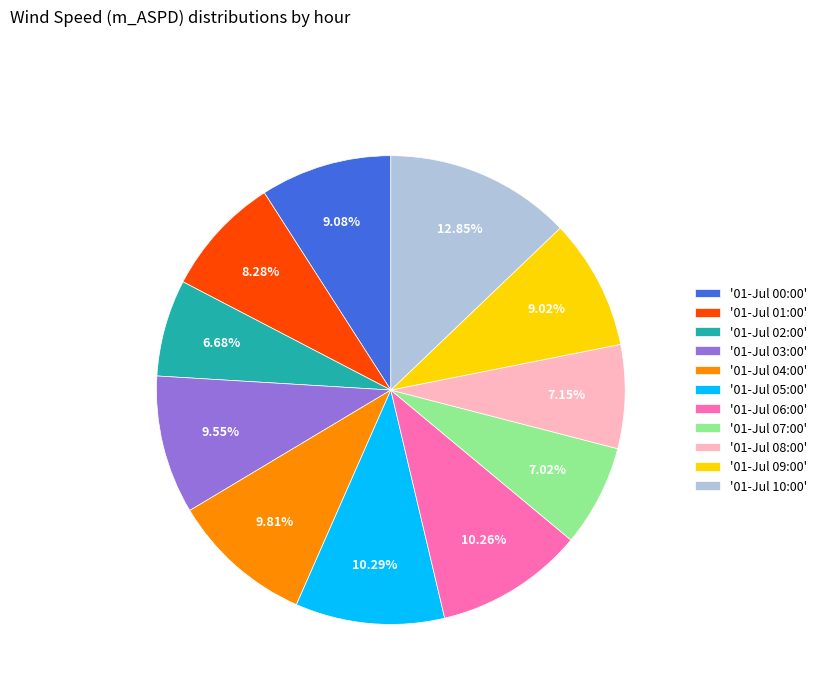

Does '01-Jul 06:00' represent more than half of the total?

No